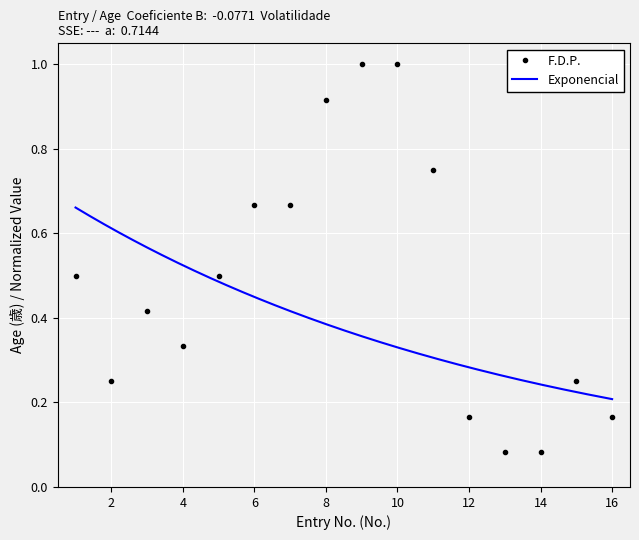

Between 14 and 12, which is larger?

12